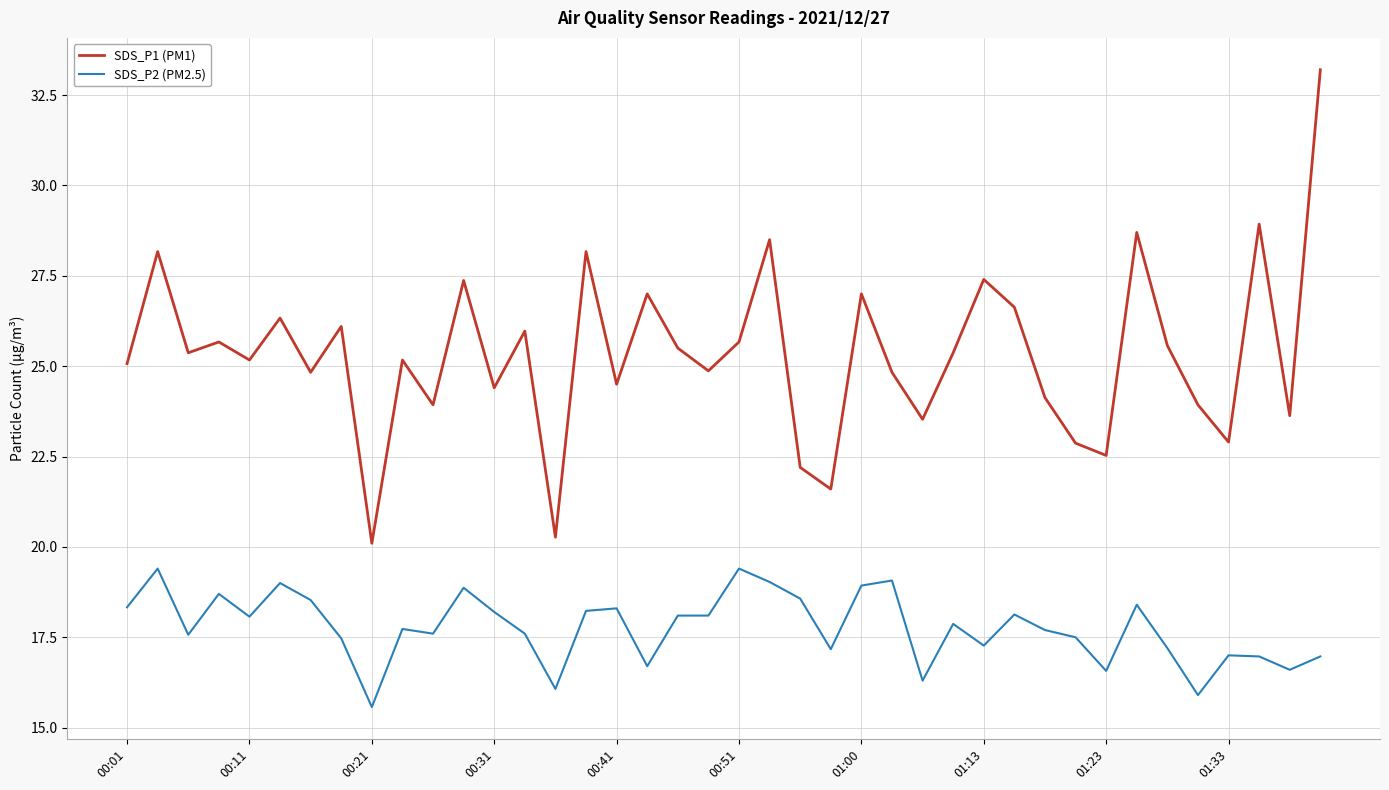

True or false: SDS_P1 (PM1) and SDS_P2 (PM2.5) intersect in this chart.

False